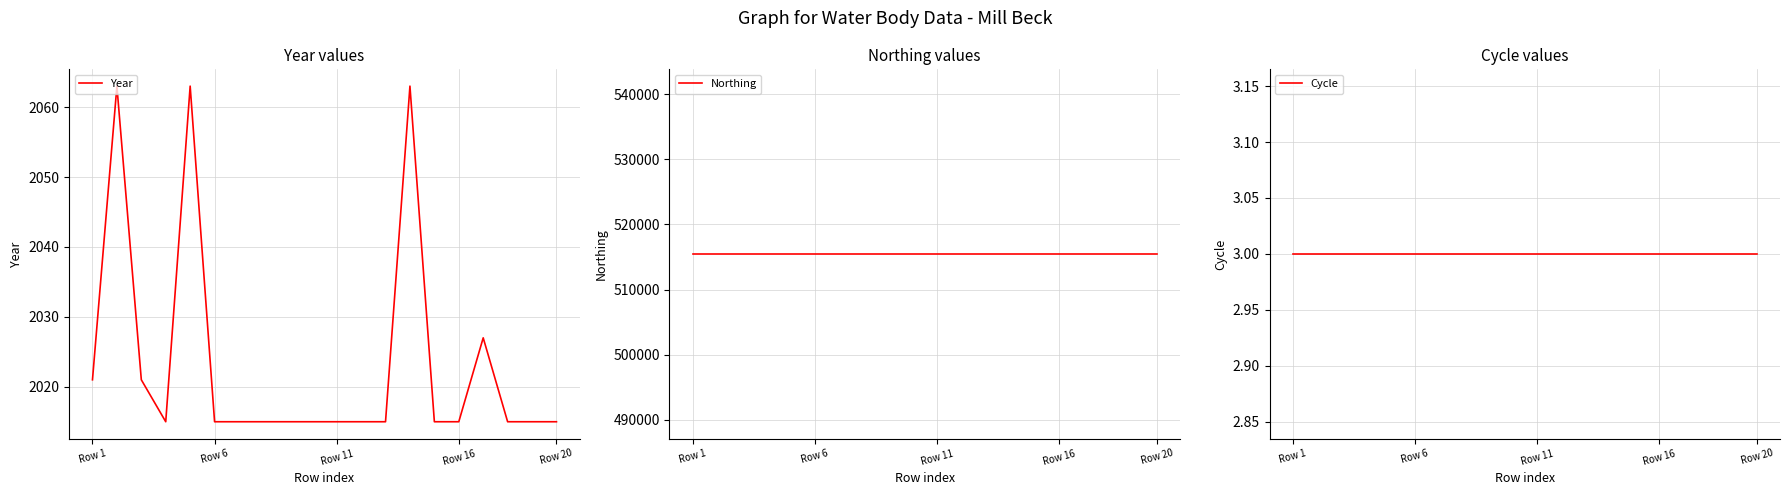

True or false: Year and Cycle intersect in this chart.

False